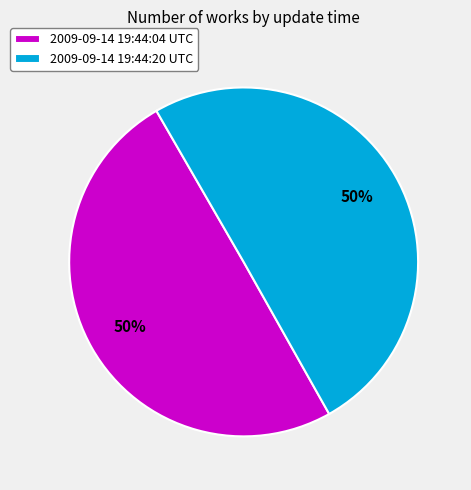

How many segments does this pie chart have?

2